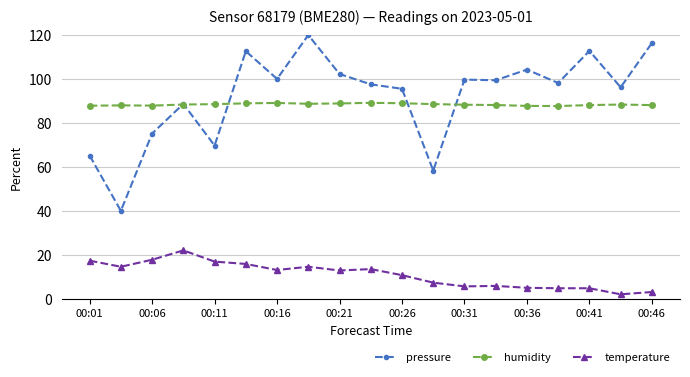

Is this an area chart (filled region under the line)?

No